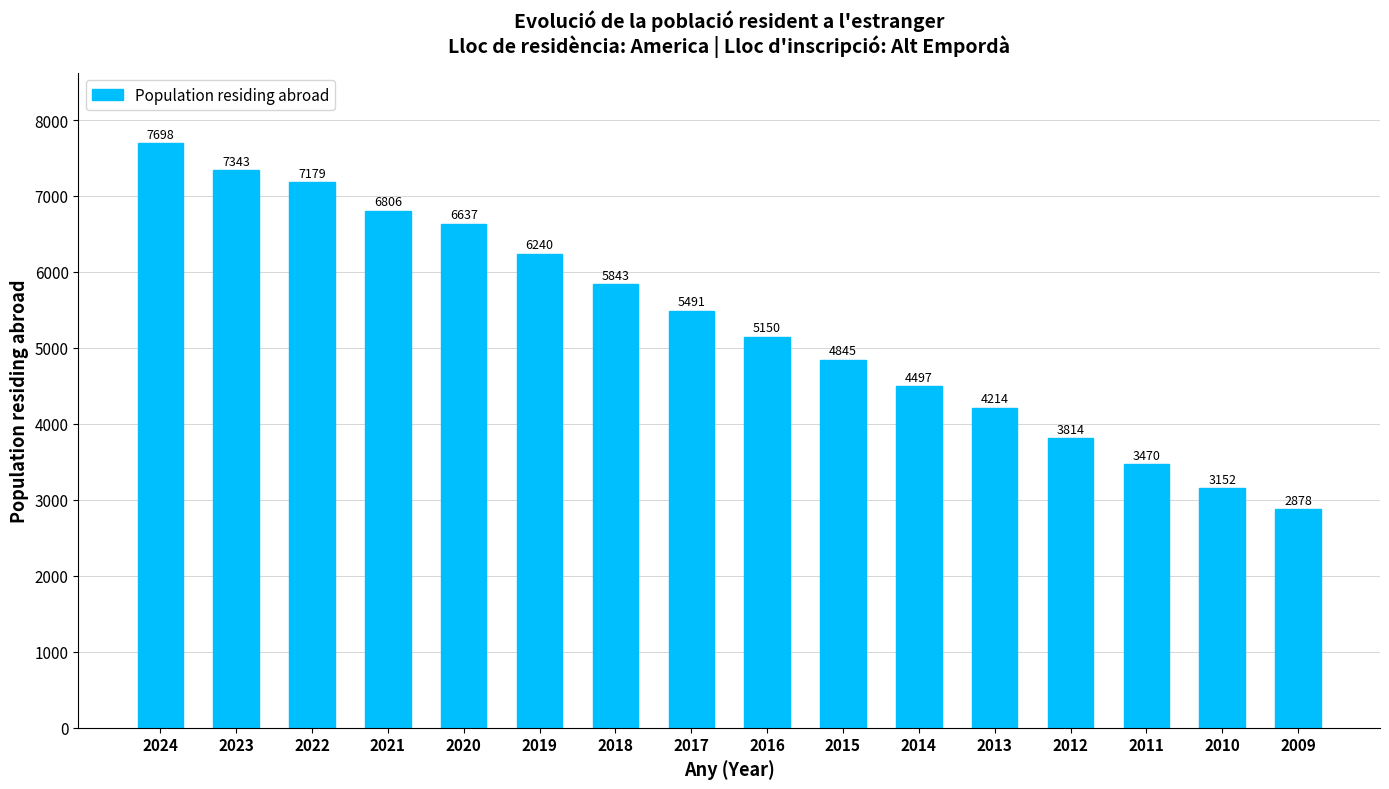

Reading left to right, what are all the values shown in this chart?

2024=7698	2023=7343	2022=7179	2021=6806	2020=6637	2019=6240	2018=5843	2017=5491	2016=5150	2015=4845	2014=4497	2013=4214	2012=3814	2011=3470	2010=3152	2009=2878